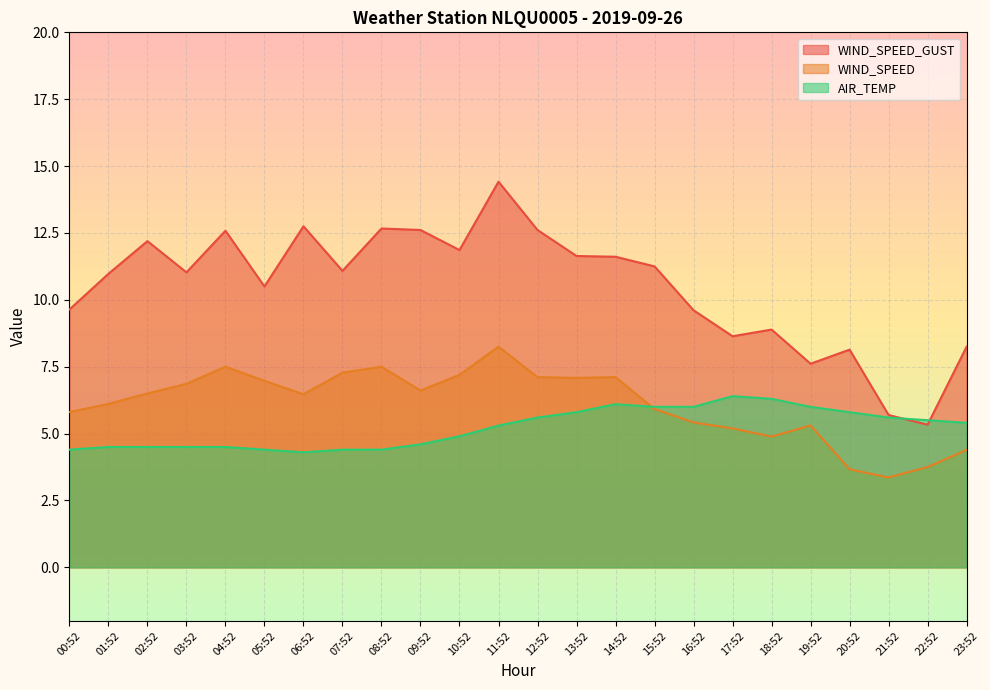

What is the difference between the highest and lowest values at 17:52?

3.4